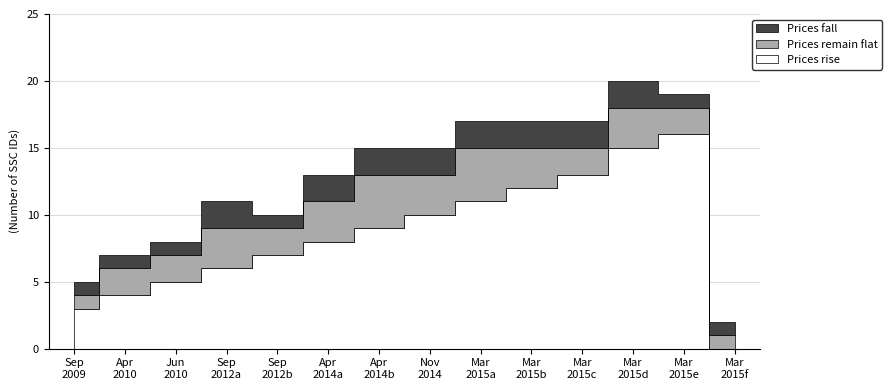

Which has a higher value, 2010-04 or 2014-04?

2014-04